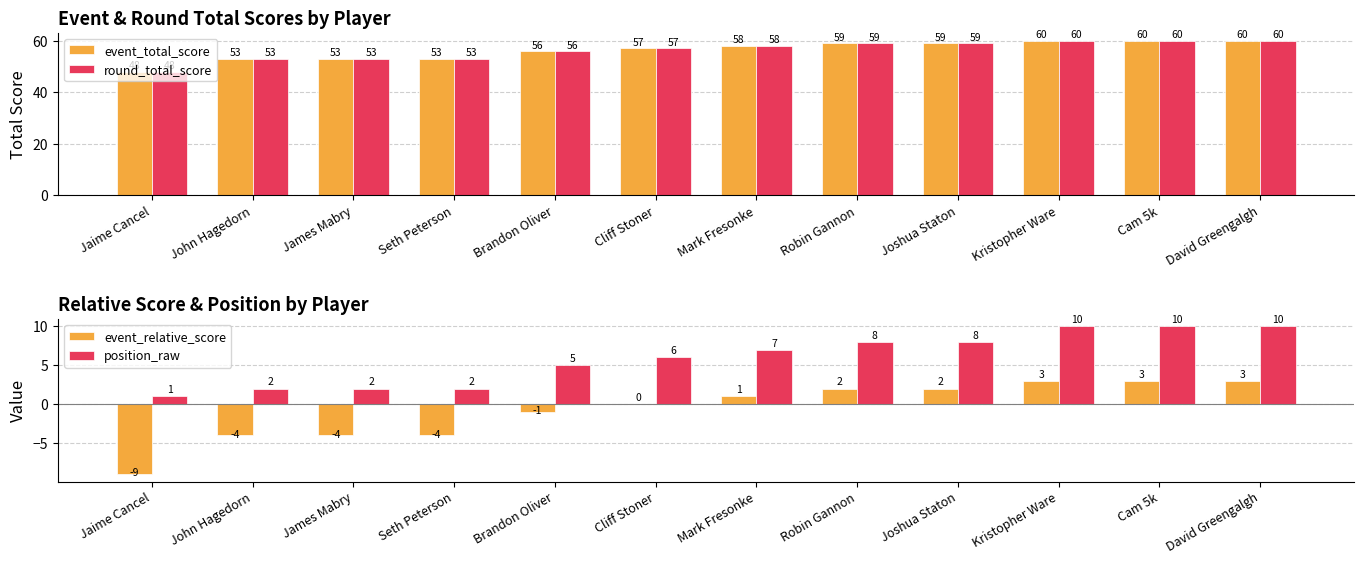

How many groups of bars are there?

12